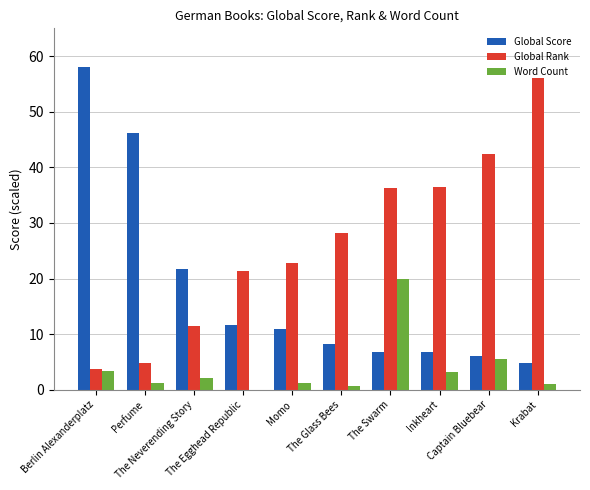

At which label is Global Score closest to 31?

The Neverending Story